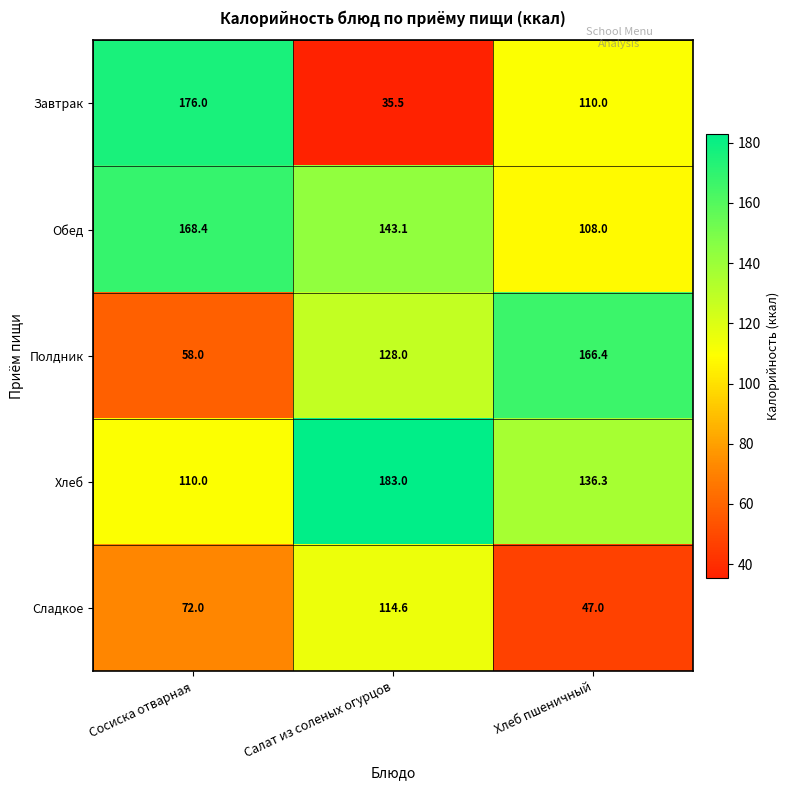

At which category does the chart reach its minimum across all series?

Салат из соленых огурцов